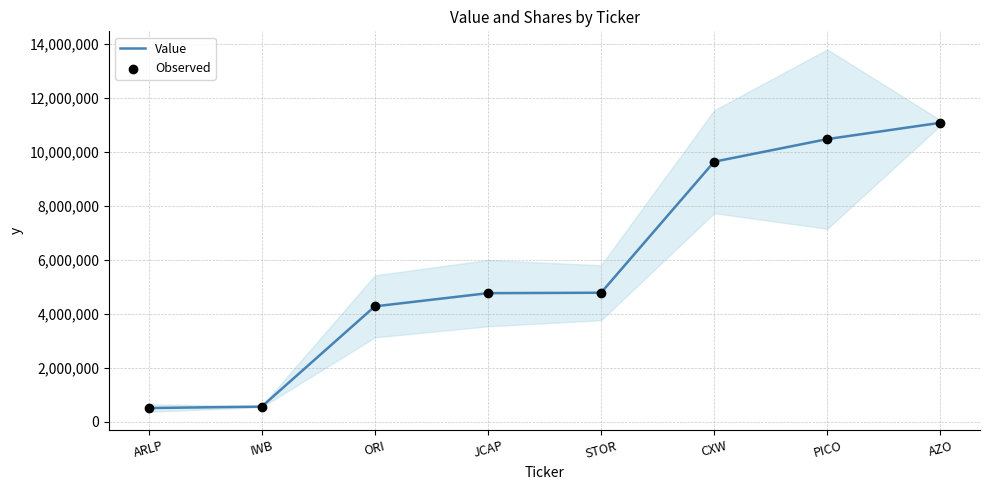

Which series has the largest total across all categories?

Value